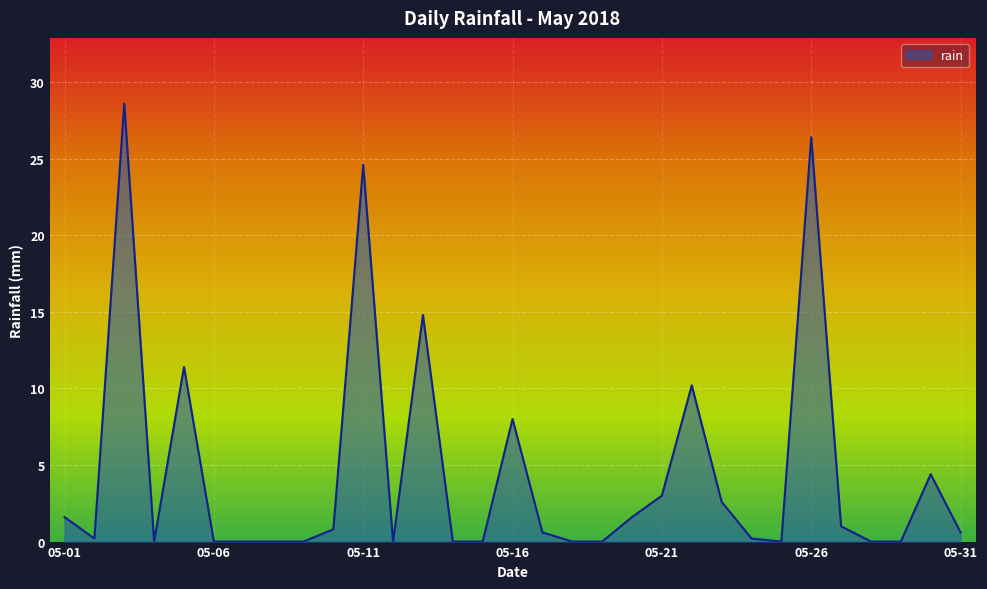

Does the chart have visible grid lines?

Yes